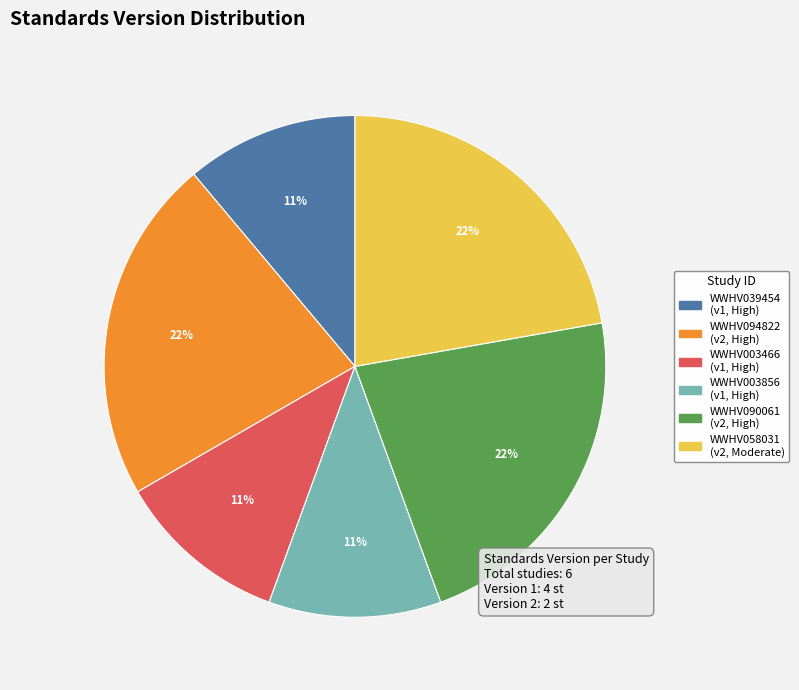

How many slices are in this pie chart?

6